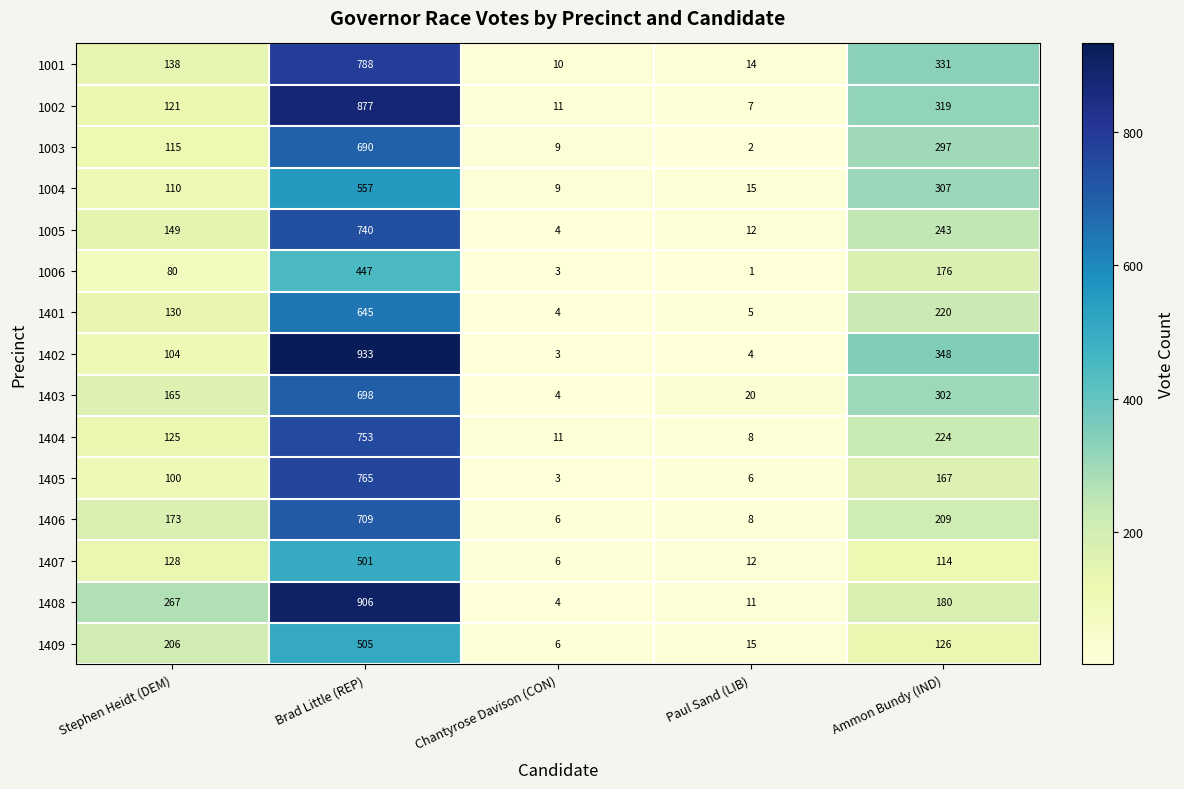

Which series has the largest total across all categories?

1402